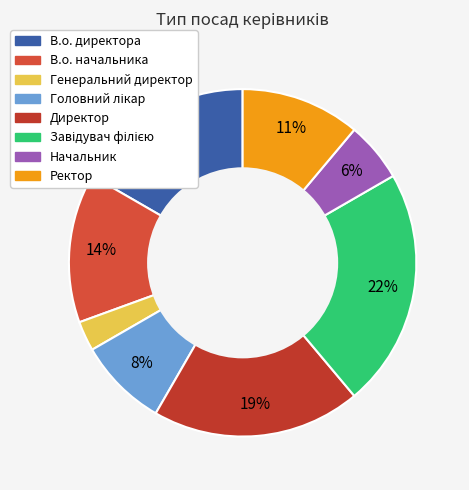

What portion of the pie excludes Головний лікар?

91.7%